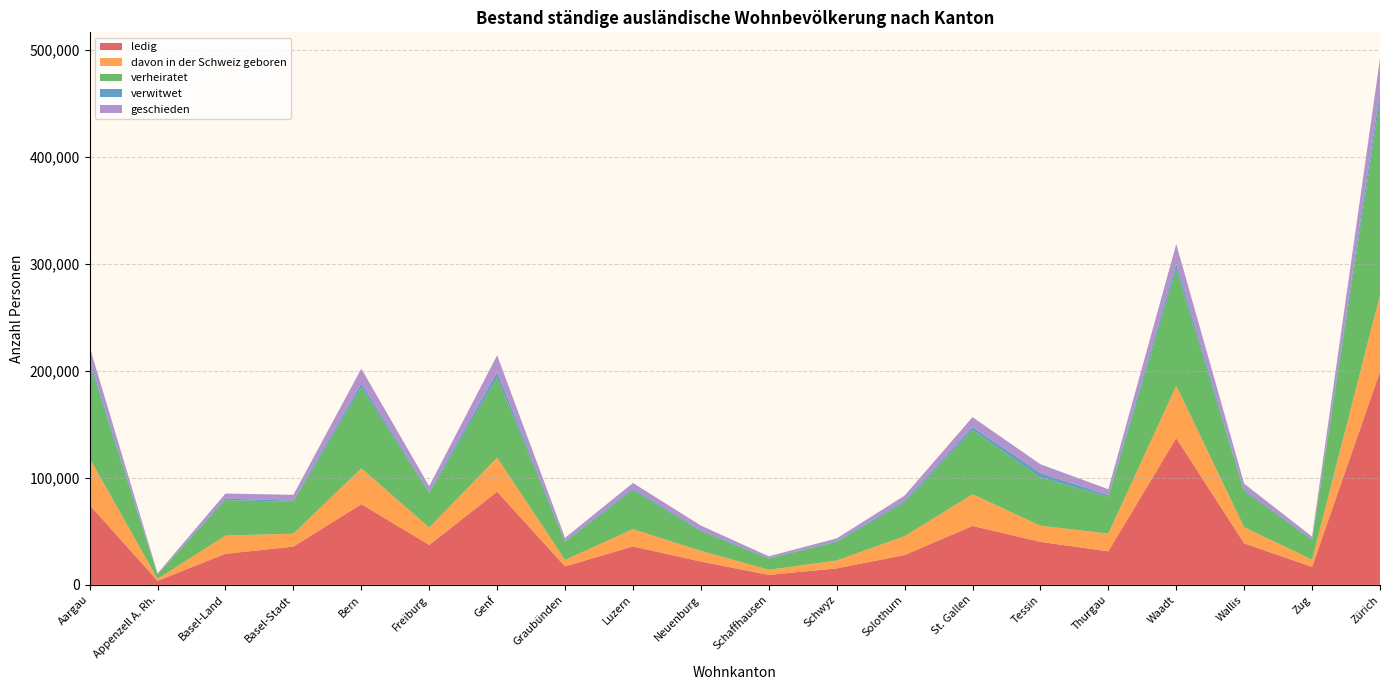

Reading right to left, what are all the values shown in this chart?

ledig: Zürich=199133	Zug=16829	Wallis=38751	Waadt=137130	Thurgau=31387	Tessin=40156	St. Gallen=55056	Solothurn=27908	Schwyz=15424	Schaffhausen=9339	Neuenburg=21817	Luzern=35923	Graubünden=17272	Genf=87021	Freiburg=37306	Bern=75348	Basel-Stadt=35773	Basel-Land=29044	Appenzell A. Rh.=3780	Aargau=74607
davon in der Schweiz geboren: Zürich=71670	Zug=6723	Wallis=15064	Waadt=48921	Thurgau=16495	Tessin=15156	St. Gallen=29600	Solothurn=17581	Schwyz=7323	Schaffhausen=4755	Neuenburg=9969	Luzern=16170	Graubünden=5995	Genf=31956	Freiburg=16238	Bern=33604	Basel-Stadt=12060	Basel-Land=17019	Appenzell A. Rh.=1826	Aargau=43585
verheiratet: Zürich=181809	Zug=18466	Wallis=33388	Waadt=108979	Thurgau=34373	Tessin=45071	St. Gallen=60012	Solothurn=31629	Schwyz=17341	Schaffhausen=10431	Neuenburg=18434	Luzern=36295	Graubünden=17021	Genf=74644	Freiburg=32388	Bern=75448	Basel-Stadt=29720	Basel-Land=33165	Appenzell A. Rh.=4136	Aargau=88053
verwitwet: Zürich=8204	Zug=634	Wallis=1419	Waadt=4941	Thurgau=1498	Tessin=4058	St. Gallen=2732	Solothurn=1457	Schwyz=655	Schaffhausen=513	Neuenburg=965	Luzern=1488	Graubünden=686	Genf=5000	Freiburg=998	Bern=3474	Basel-Stadt=1206	Basel-Land=1314	Appenzell A. Rh.=178	Aargau=3757
geschieden: Zürich=30758	Zug=2433	Wallis=5922	Waadt=18357	Thurgau=5590	Tessin=8240	St. Gallen=9265	Solothurn=4780	Schwyz=2683	Schaffhausen=1668	Neuenburg=4212	Luzern=5341	Graubünden=2925	Genf=15810	Freiburg=5273	Bern=14103	Basel-Stadt=5354	Basel-Land=4788	Appenzell A. Rh.=805	Aargau=12282